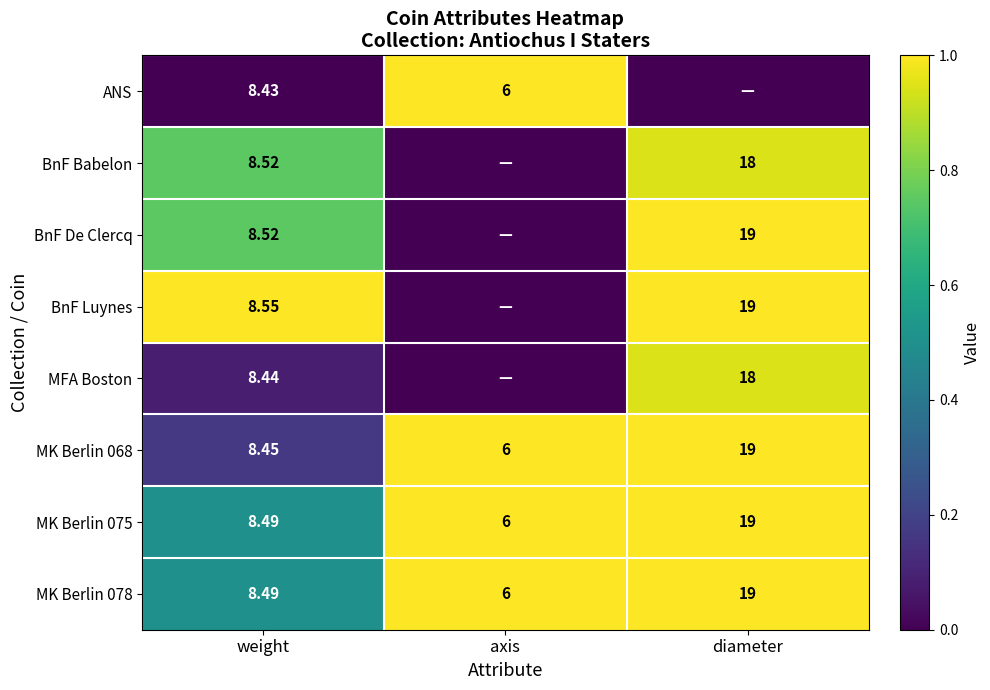

At which label does MK Berlin 075 reach its peak?

diameter